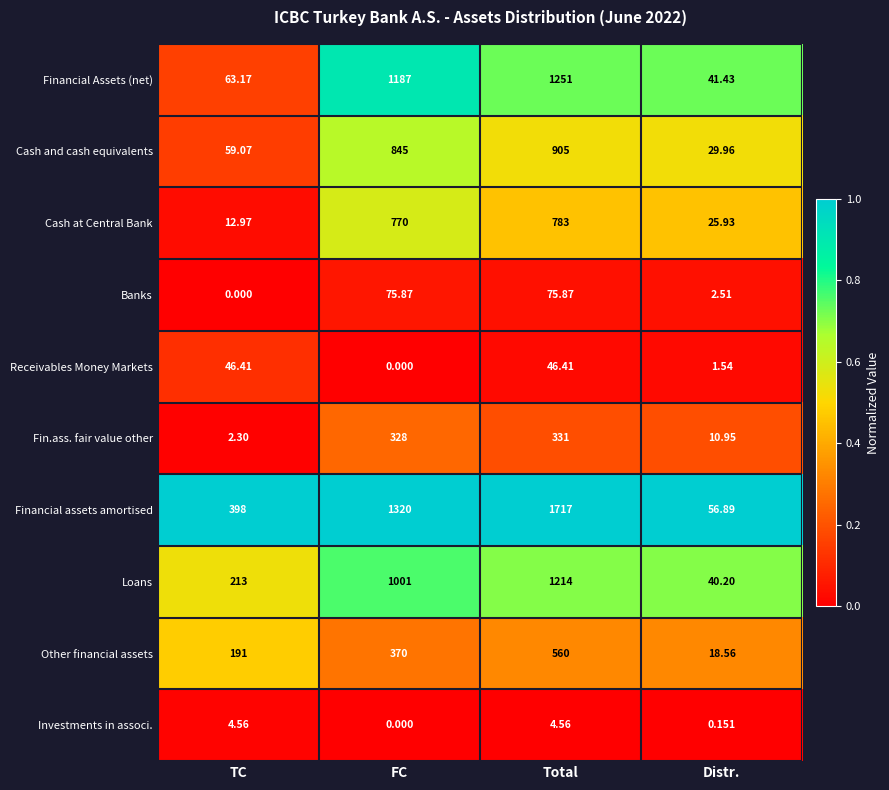

Rank the series by their maximum value, from lowest to highest.

Investments in associ., Receivables Money Markets, Banks, Fin.ass. fair value other, Other financial assets, Cash at Central Bank, Cash and cash equivalents, Loans, Financial Assets (net), Financial assets amortised